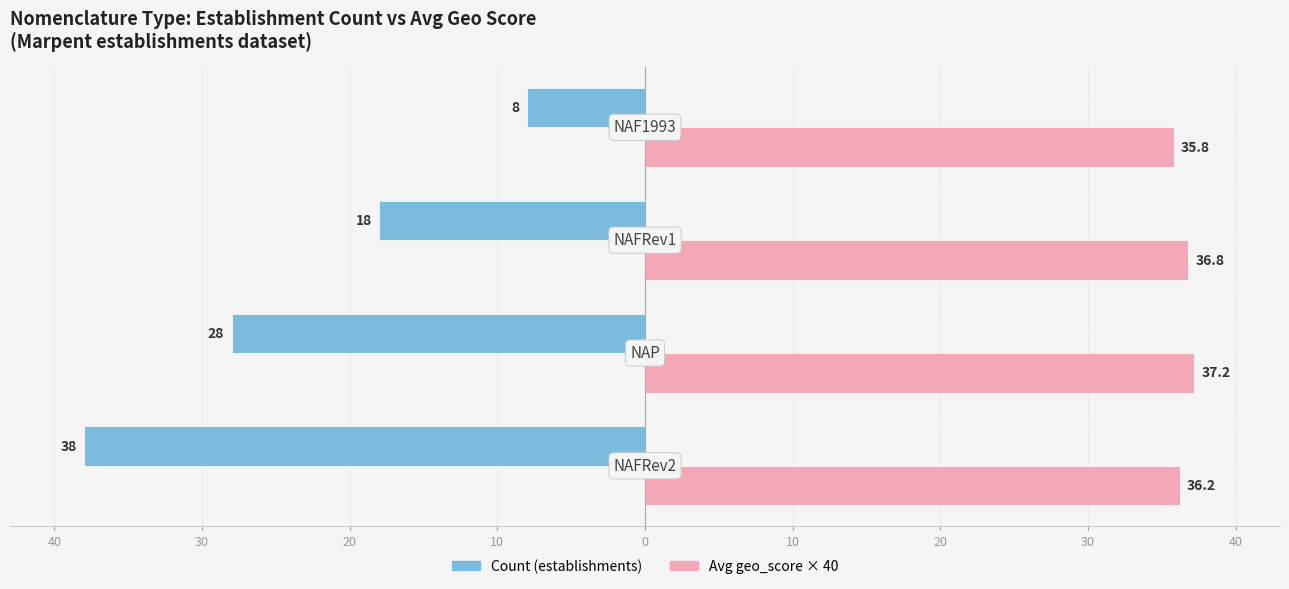

What are all the series names shown in the legend?

Count (establishments), Avg geo_score × 40